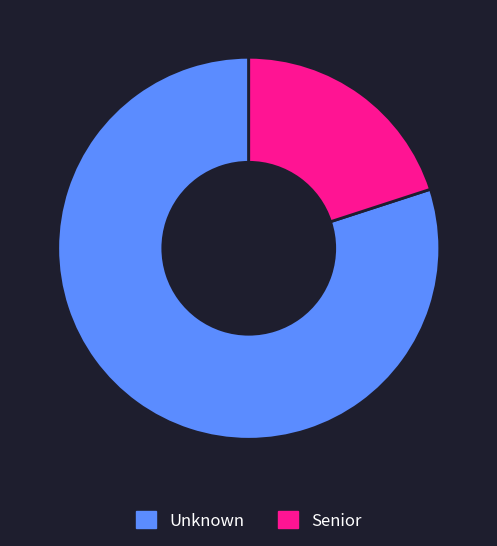

What is the smallest slice in the pie chart?

Senior